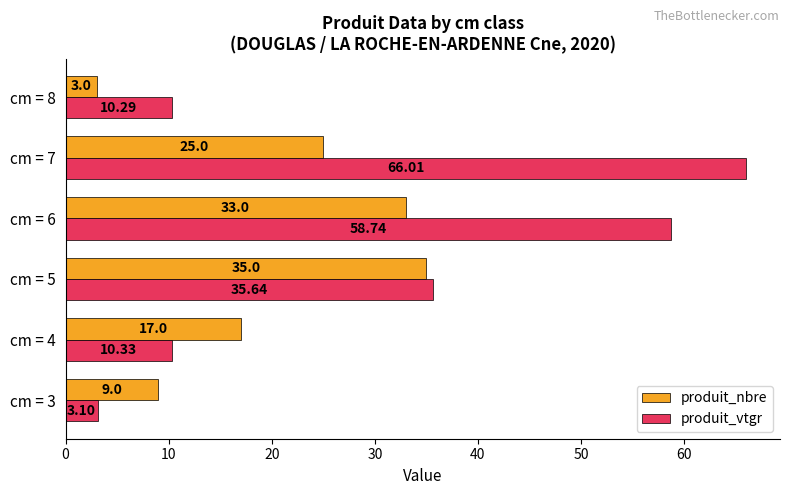

What is the total value across all series at cm = 4?

27.3